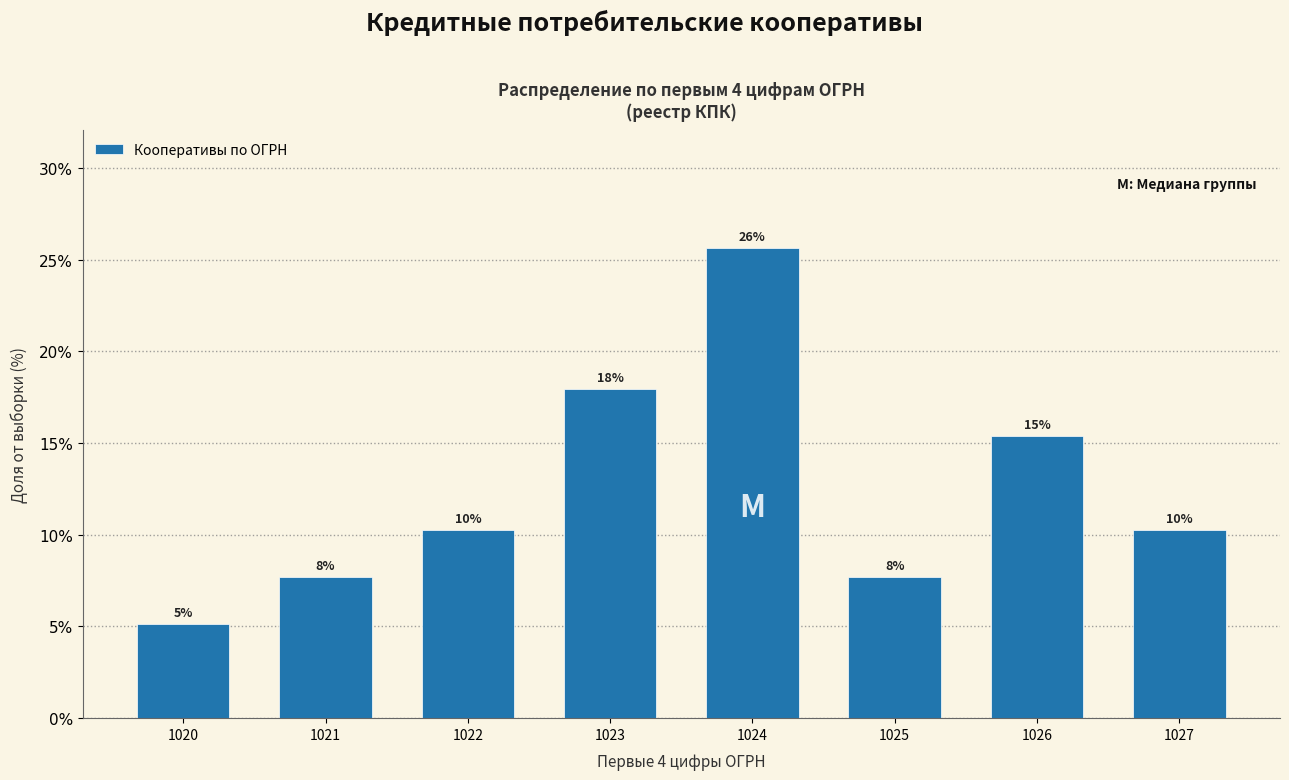

How many bars are there in total?

8